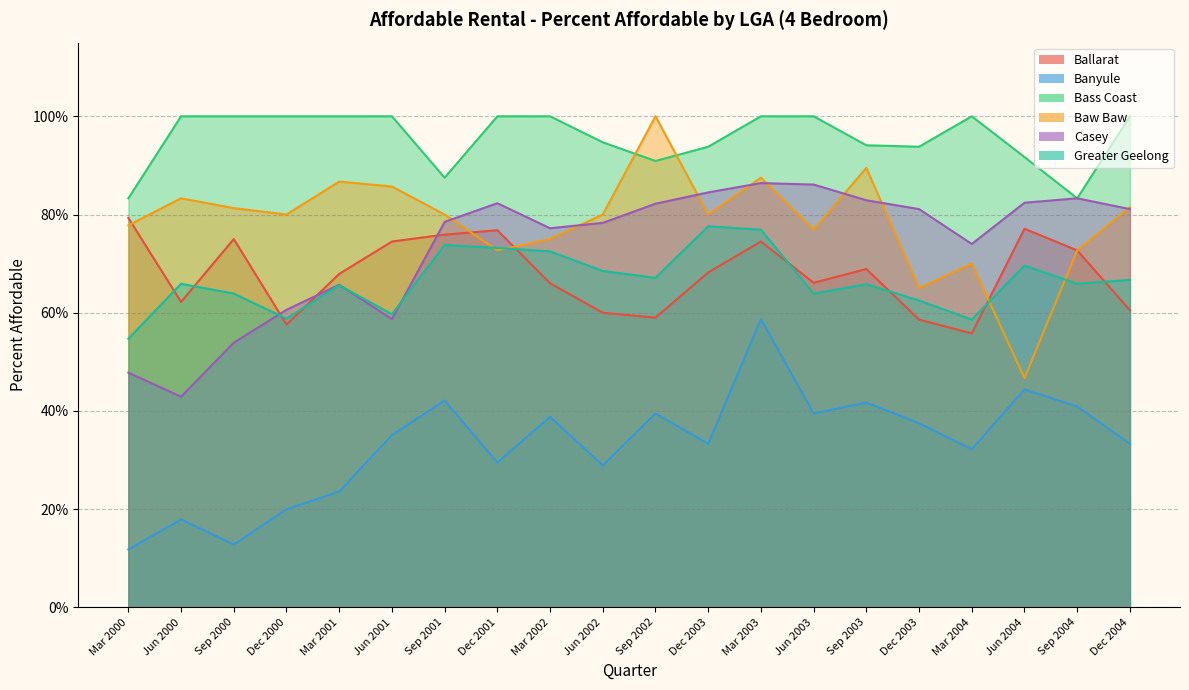

In Greater Geelong, how many points are lower than both neighbors (excluding endpoints)?

6